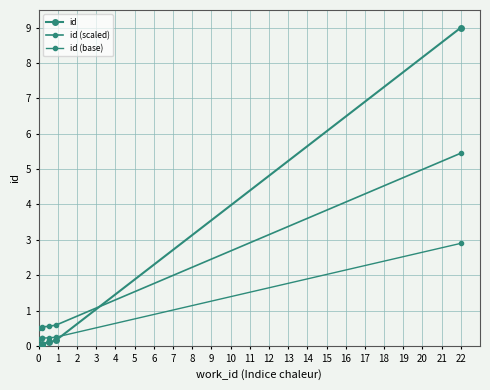

True or false: id (scaled) and id (base) intersect in this chart.

False